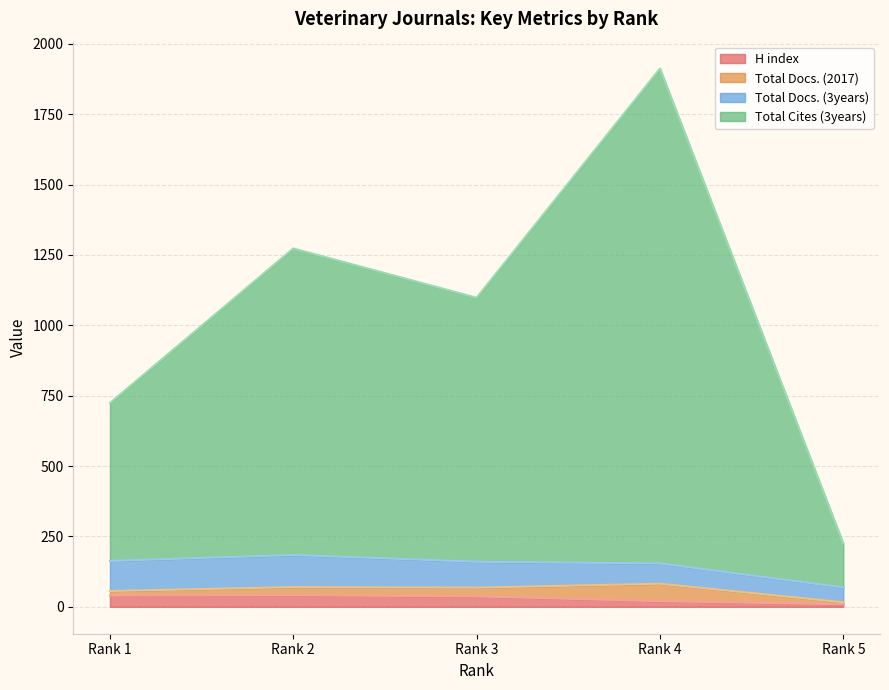

Which has a higher value, Rank 3 or Rank 2?

Rank 2